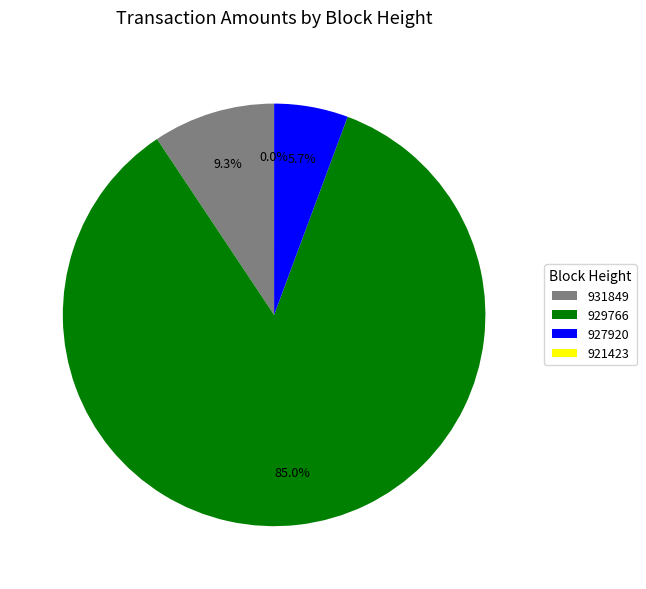

Which category has the biggest portion of the pie?

929766